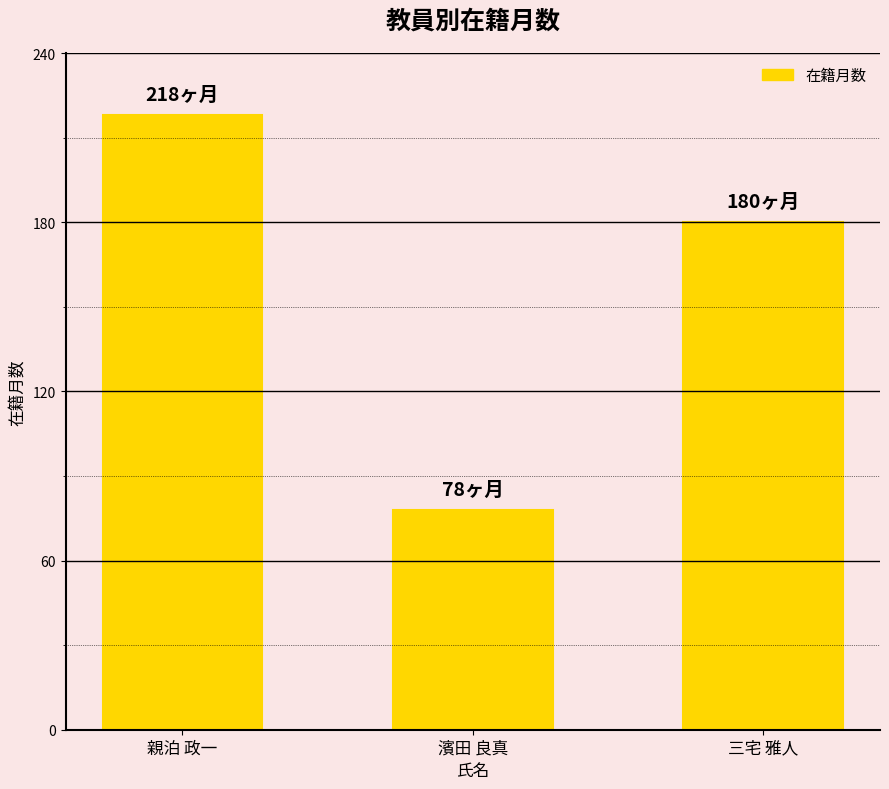

Reading right to left, transcribe all the data shown in this chart.

三宅 雅人=180	濱田 良真=78	親泊 政一=218